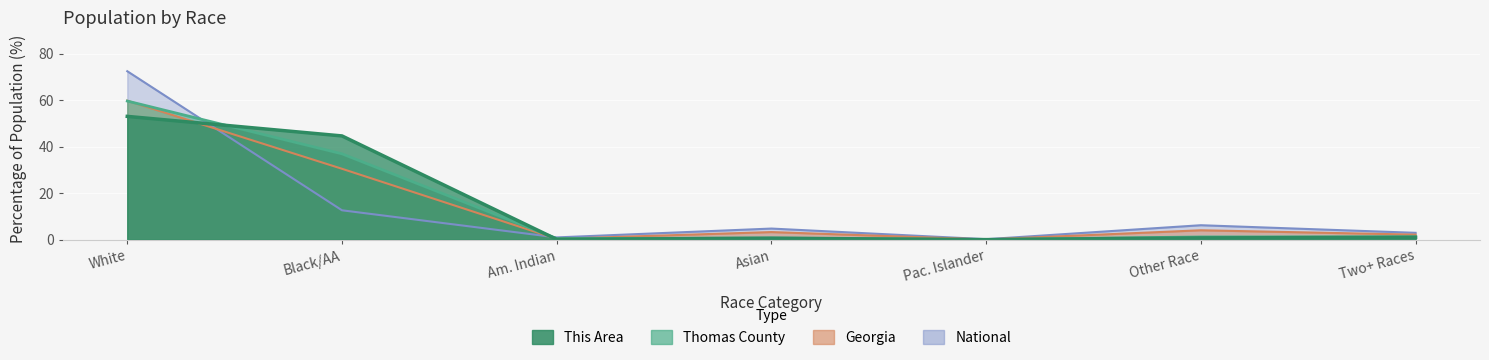

True or false: This Area and Georgia cross at least once.

True